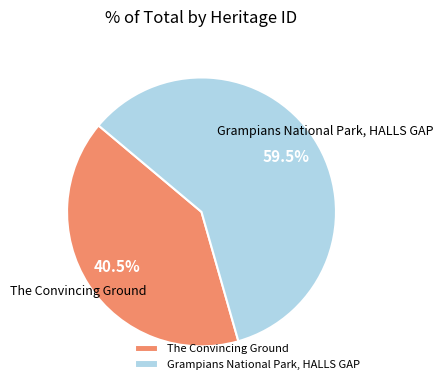

True or false: The Convincing Ground accounts for 52% of the total.

False